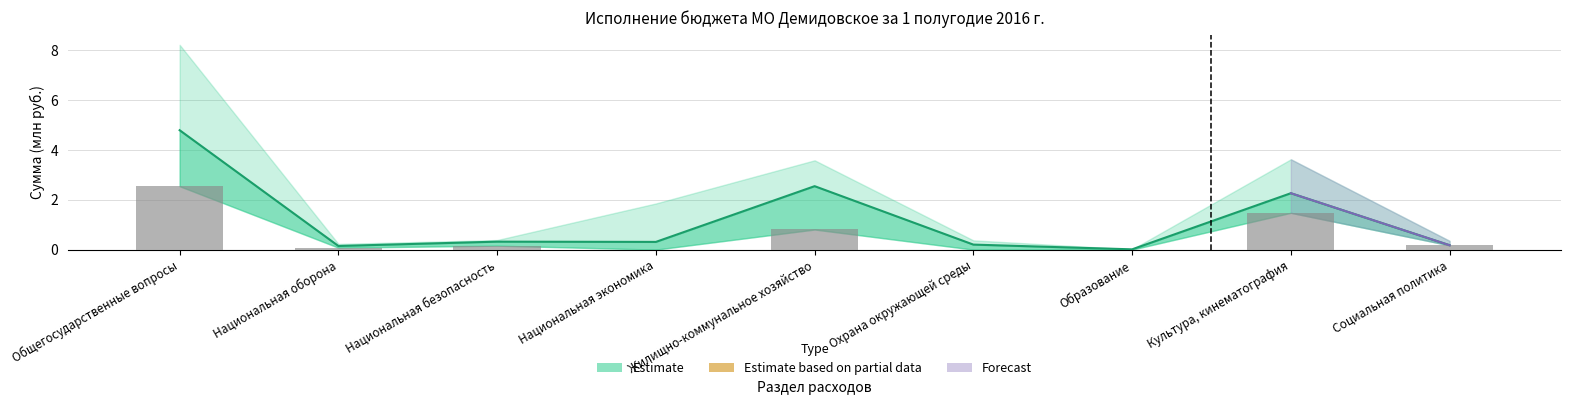

What is the sum of the План на 2016 год values at Жилищно-коммунальное хозяйство and Национальная безопасность?

2.9